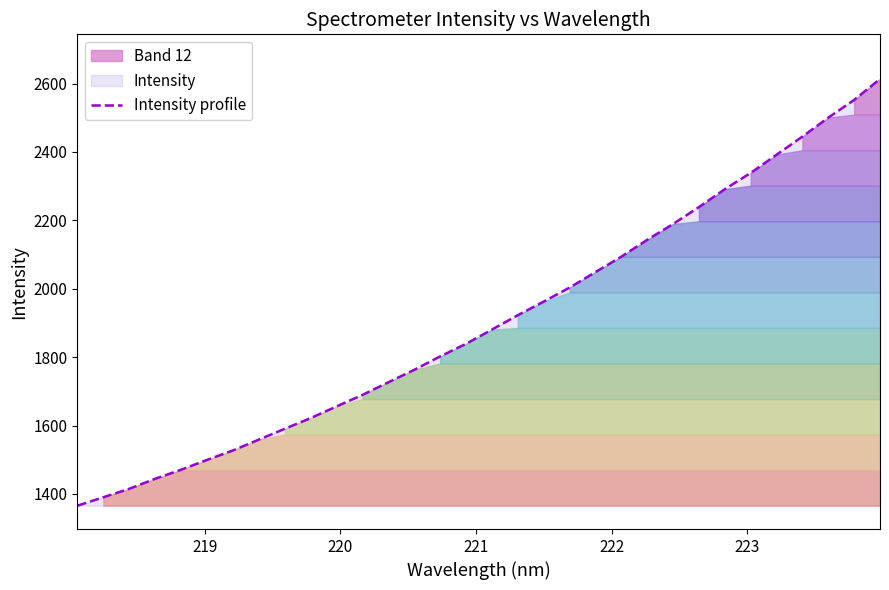

What is the minimum value for Intensity profile?

1365.6